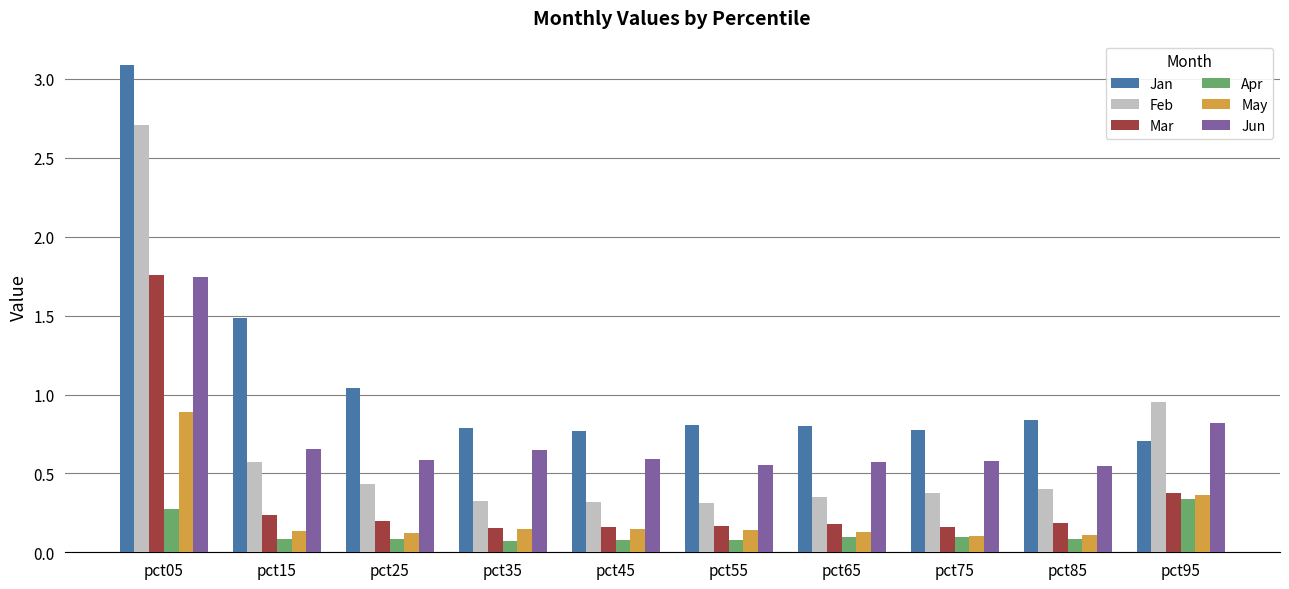

The value of Feb at pct15 is 0.9. True or false?

False